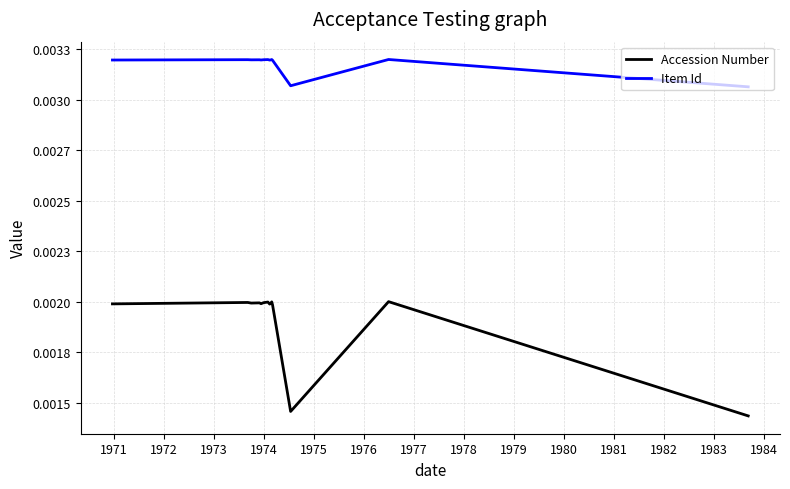

True or false: Item Id and Accession Number cross at least once.

False